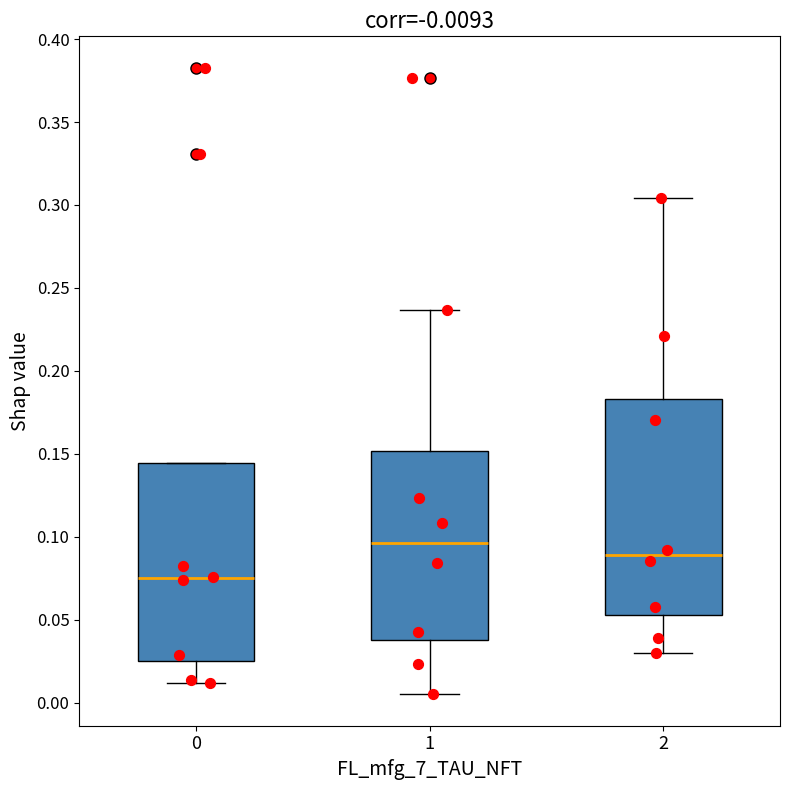

Reading left to right, transcribe this box plot: for each box, give where its median line is, the range the box spans, and where its two whiskers end, as read against the y-axis. The values are not printed on the chart, so give them approximately, as read against the axis.

0: median 0.075, box 0.025 to 0.145, whiskers 0.010 to 0.145
1: median 0.095, box 0.040 to 0.150, whiskers 0.005 to 0.235
2: median 0.090, box 0.055 to 0.185, whiskers 0.030 to 0.305